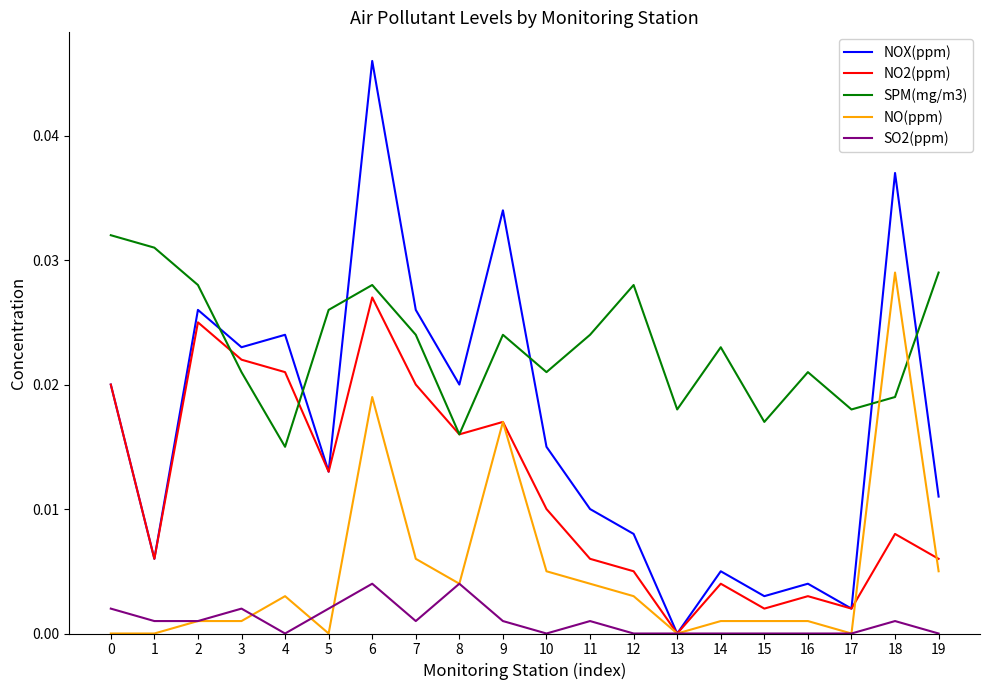

Between 14 and 15, which series saw the biggest shift?

SPM(mg/m3)